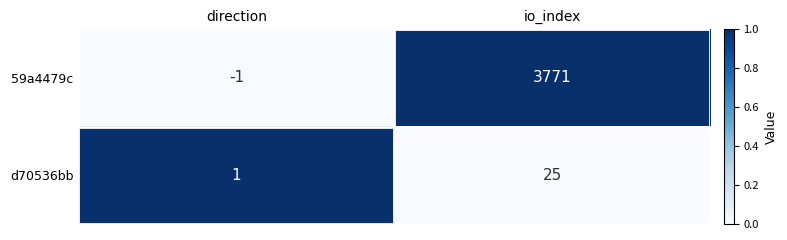

Rank the series by their average value, from lowest to highest.

d70536bb, 59a4479c